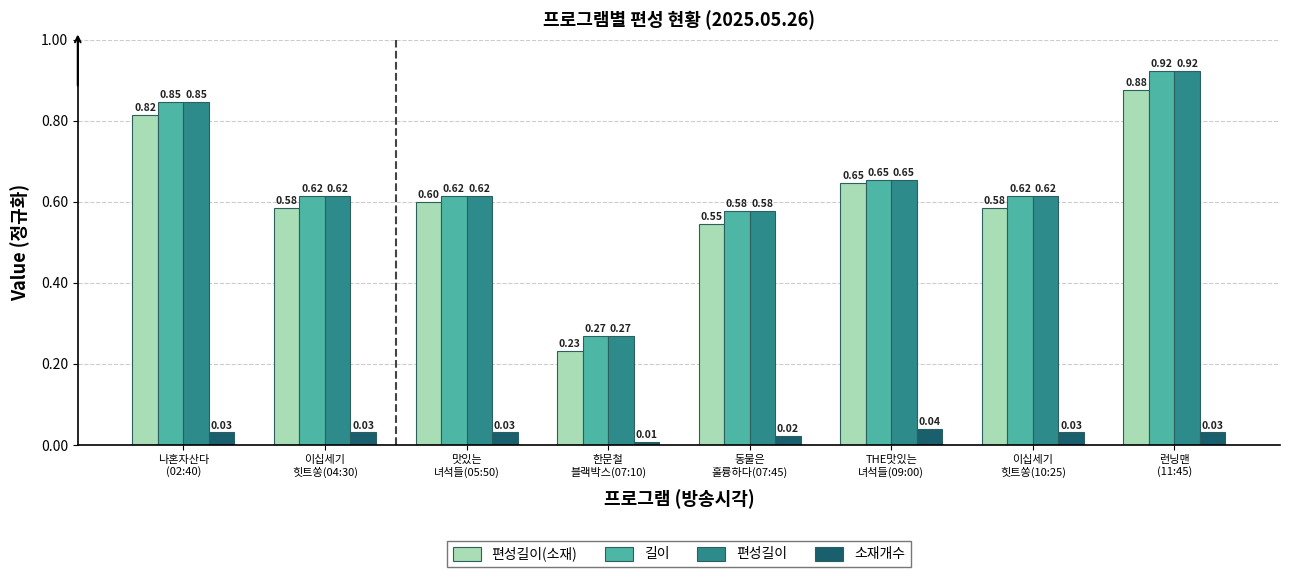

At how many categories does at least one series exceed 0?

8